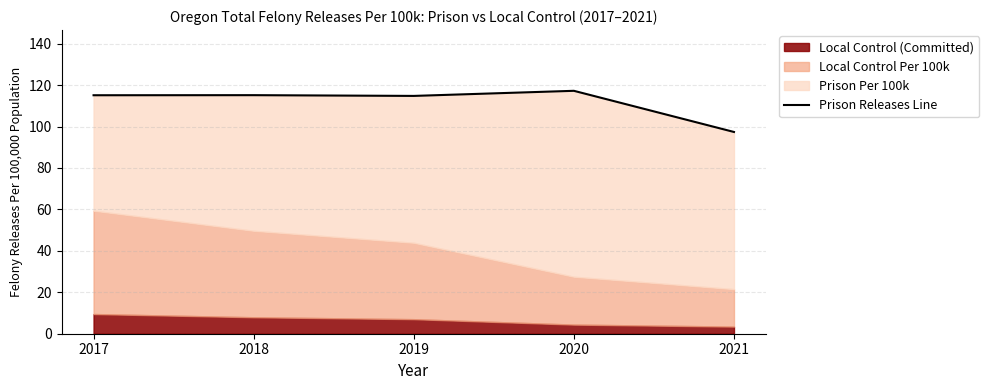

List the labels in order of value, largest first.

2020, 2018, 2017, 2019, 2021